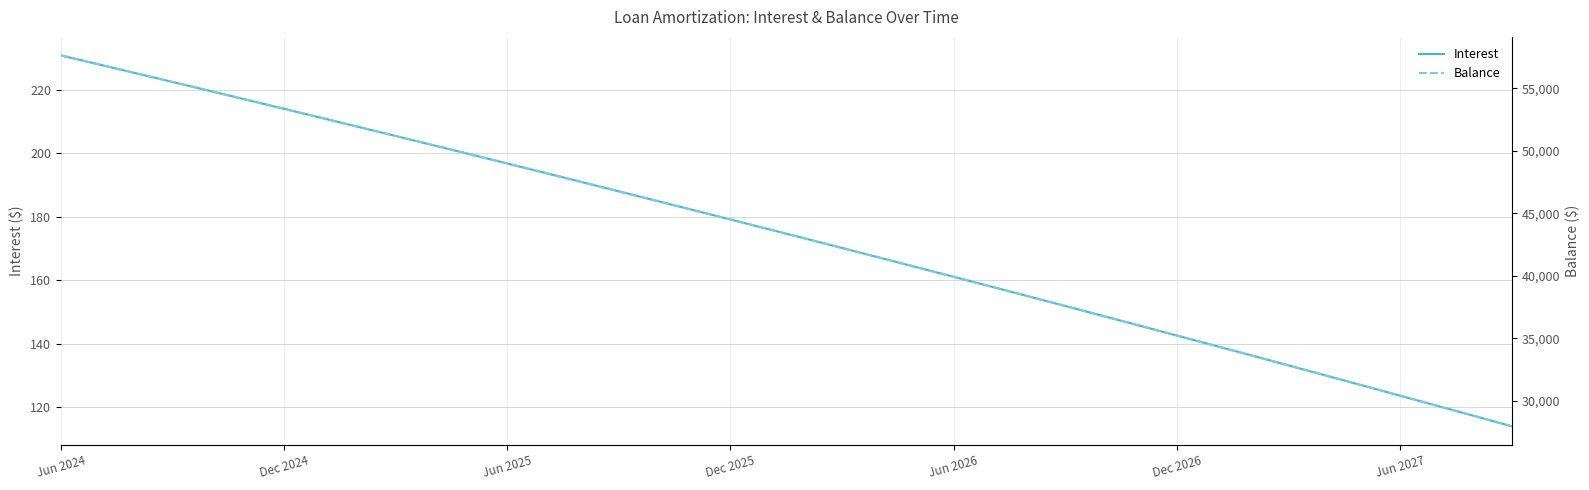

What is the lowest value of the Interest series?

114.0